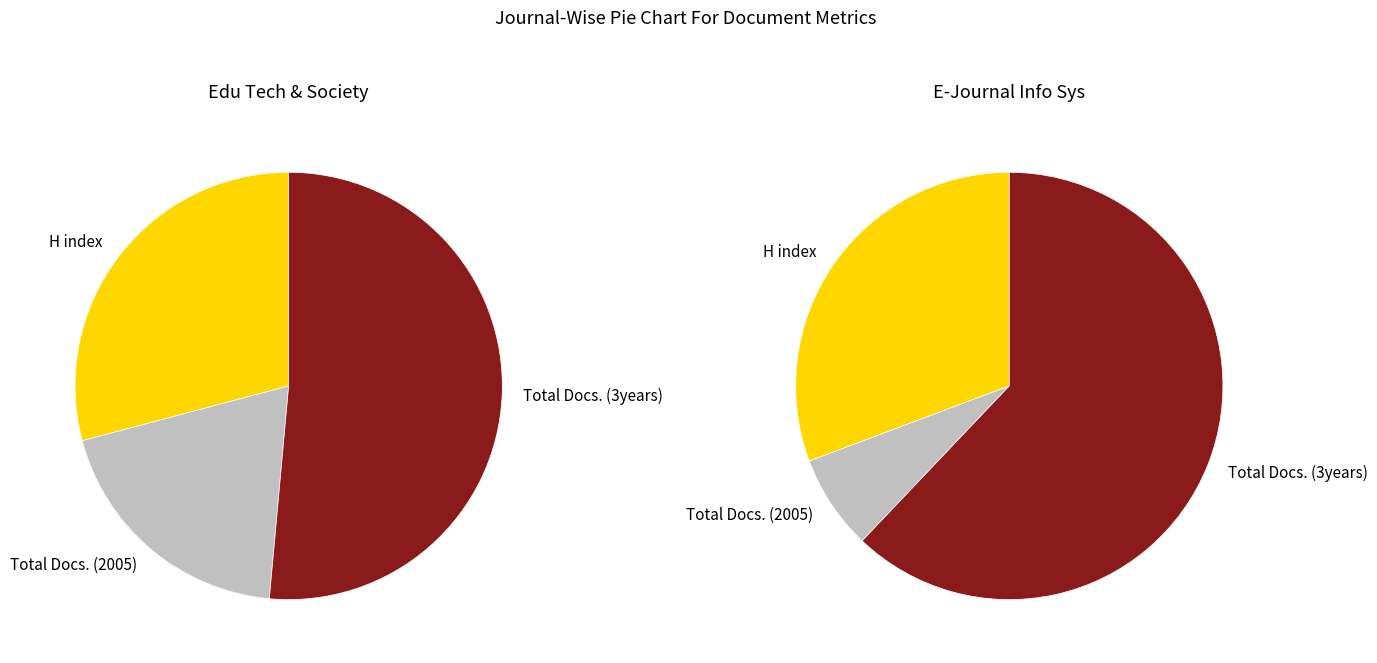

Rank the series by their maximum value, from lowest to highest.

Total Docs. (2005), H index, Total Docs. (3years)